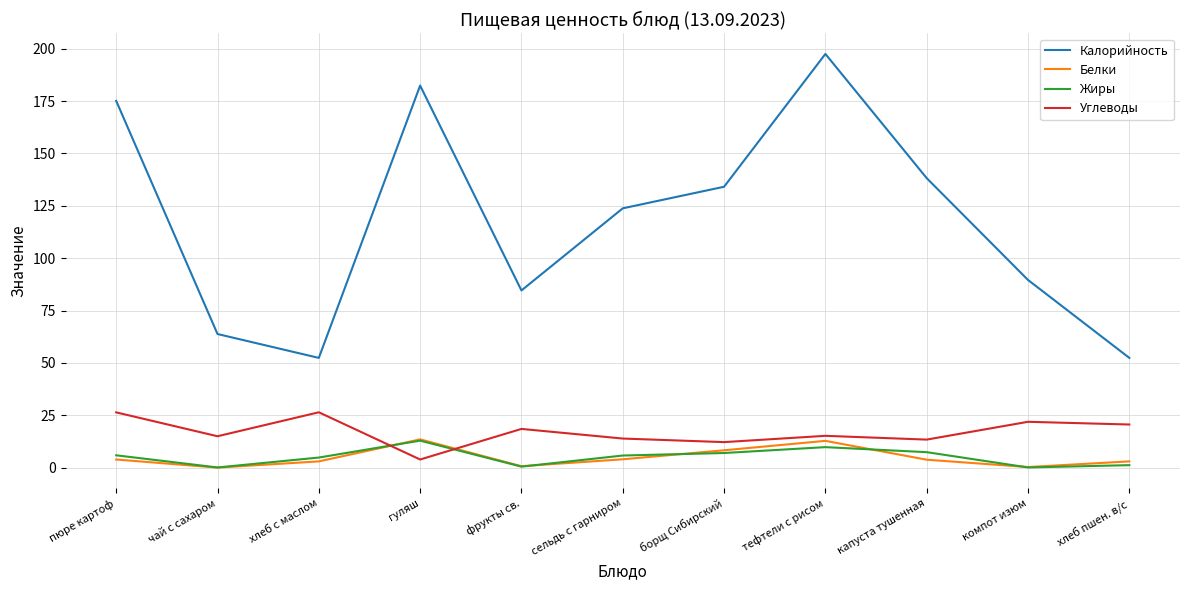

Where does the Углеводы series first go above 15?

пюре картоф